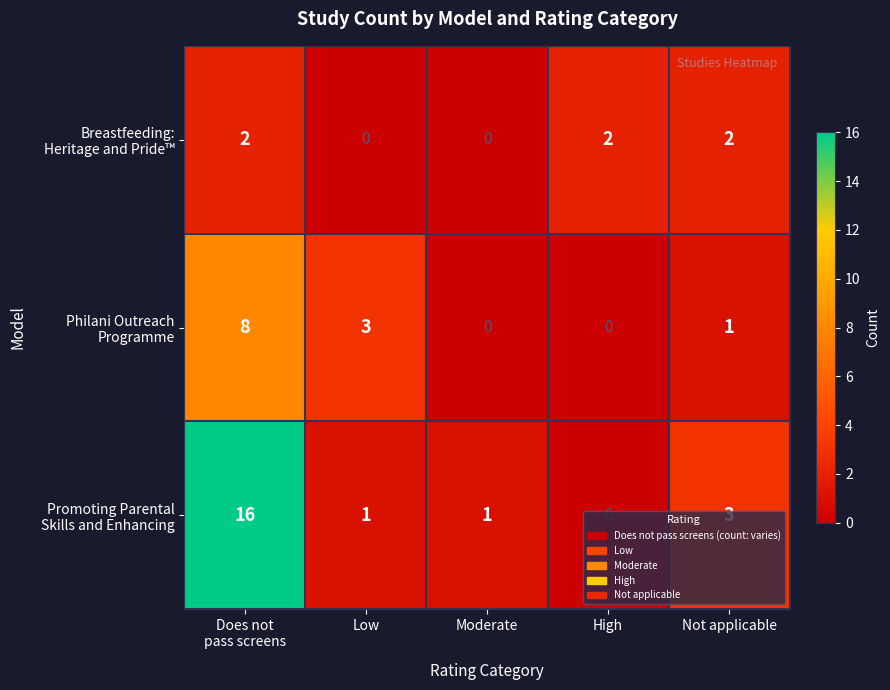

What is the spread (max minus min) of values at Not applicable?

2